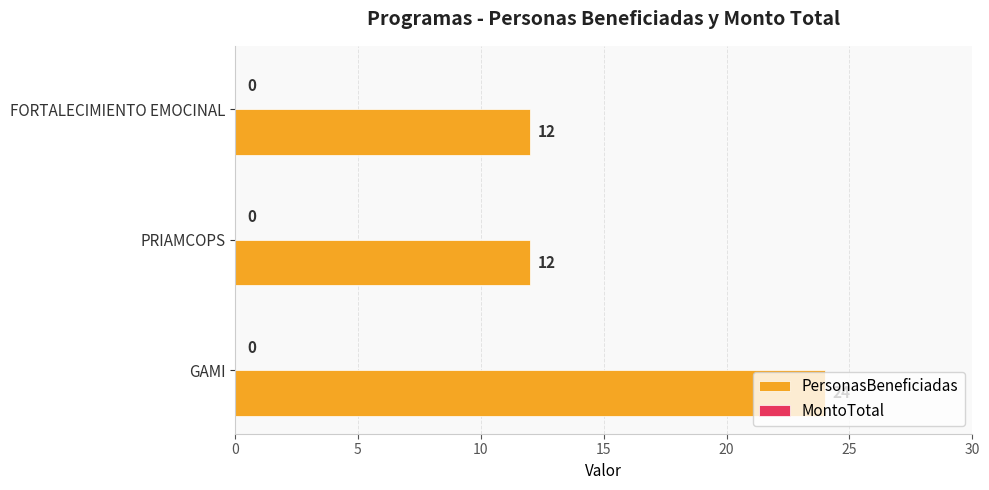

What is the average value?

16